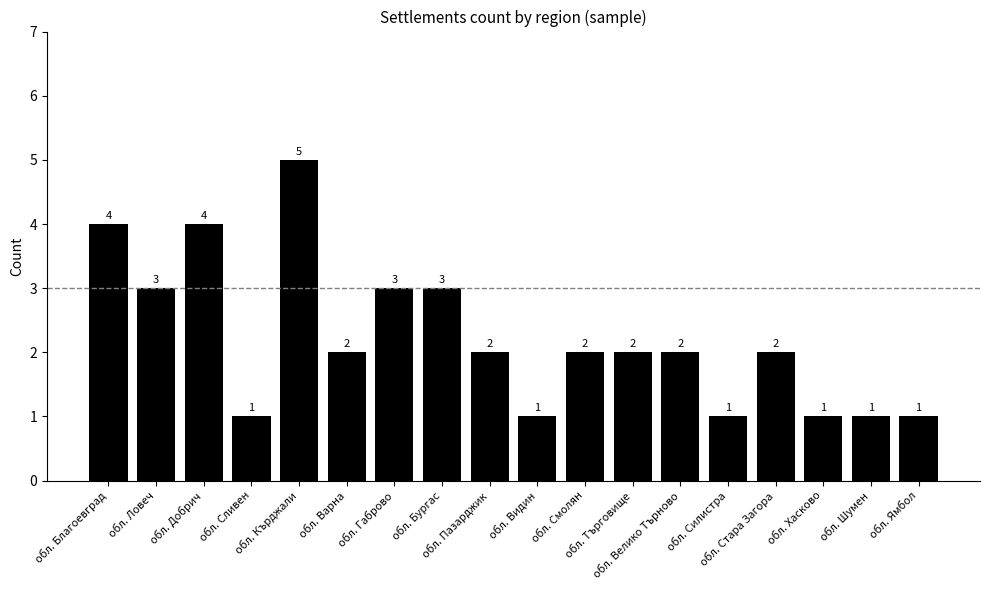

What is the sum of all values?

40